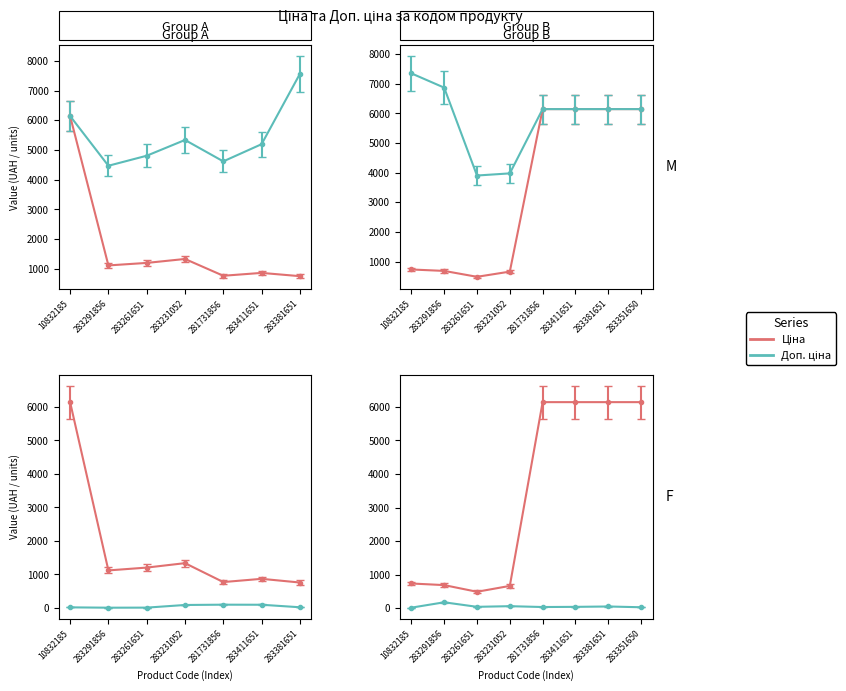

Where does the Доп. ціна series first go above 6143?

10832185